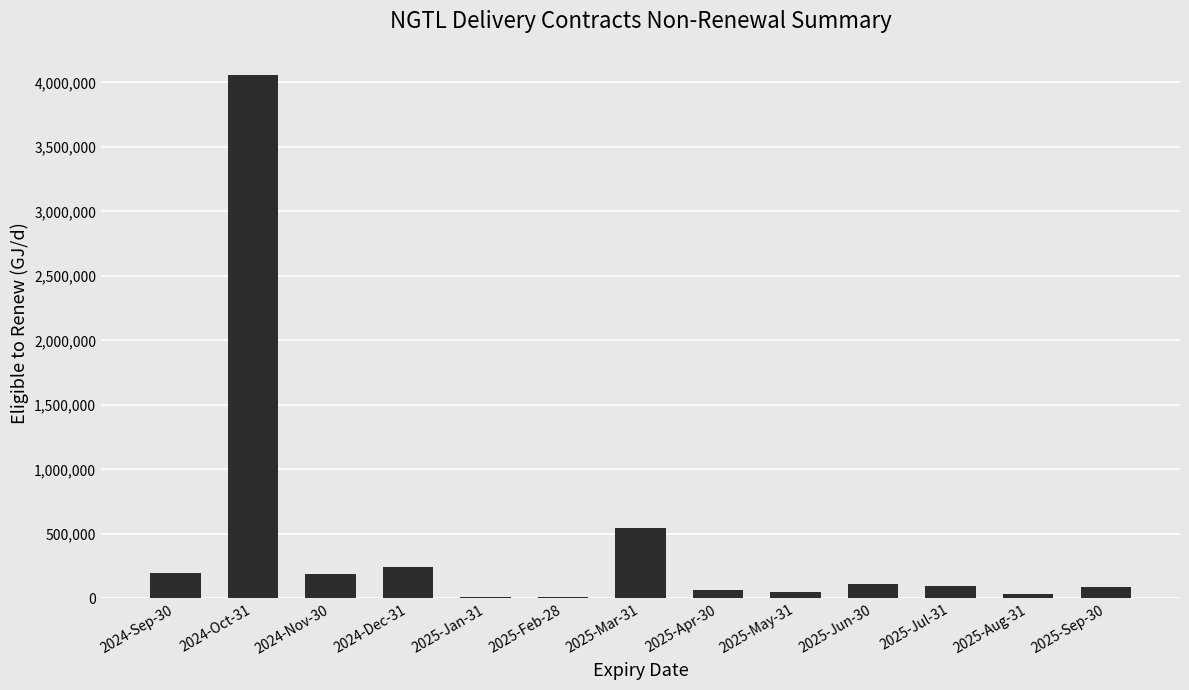

Where does the data first go above 96500?

2024-Sep-30